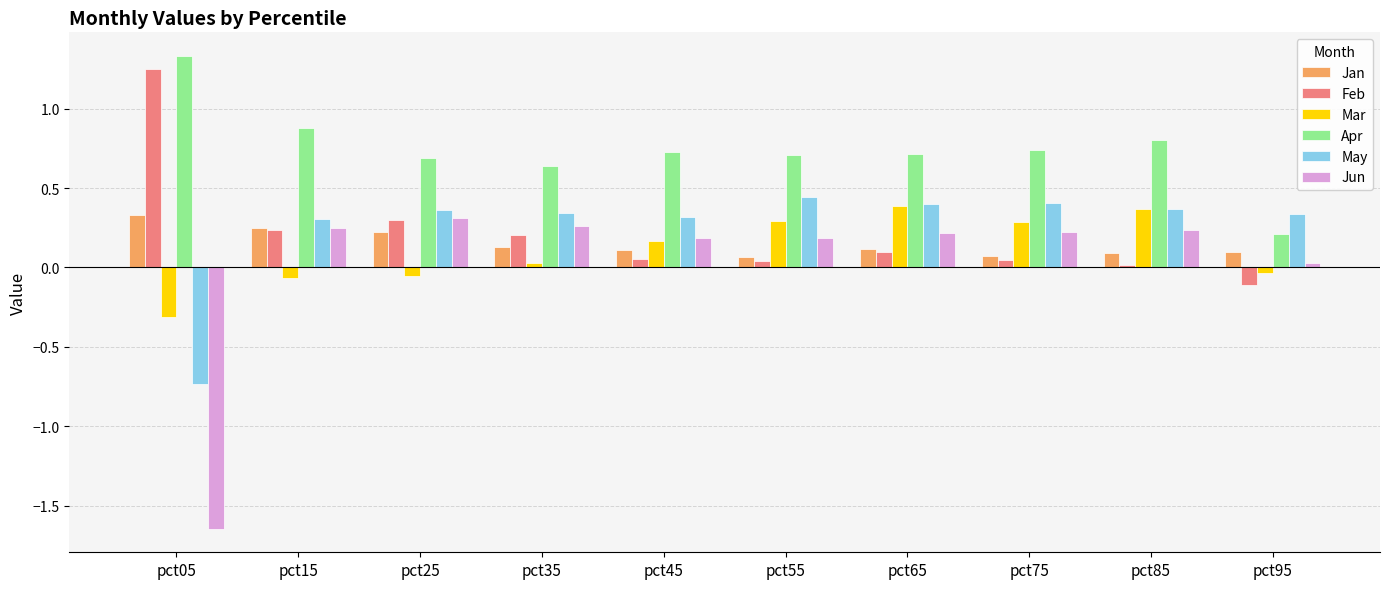

What is the difference between the maximum and minimum values in the Apr series?

1.1